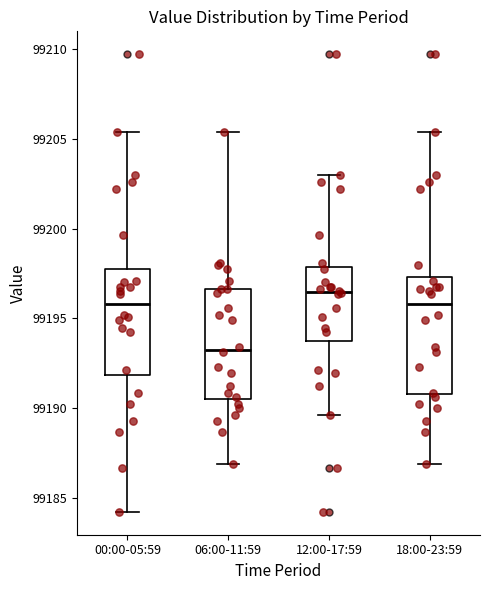

Reading left to right, transcribe this box plot: for each box, give where its median line is, the range the box spans, and where its two whiskers end, as read against the y-axis. The values are not printed on the chart, so give them approximately, as read against the axis.

00:00-05:59: median 99196.0, box 99192.0 to 99197.5, whiskers 99184.5 to 99205.5
06:00-11:59: median 99193.5, box 99190.5 to 99196.5, whiskers 99187.0 to 99205.5
12:00-17:59: median 99196.5, box 99193.5 to 99198.0, whiskers 99189.5 to 99203.0
18:00-23:59: median 99196.0, box 99191.0 to 99197.5, whiskers 99187.0 to 99205.5